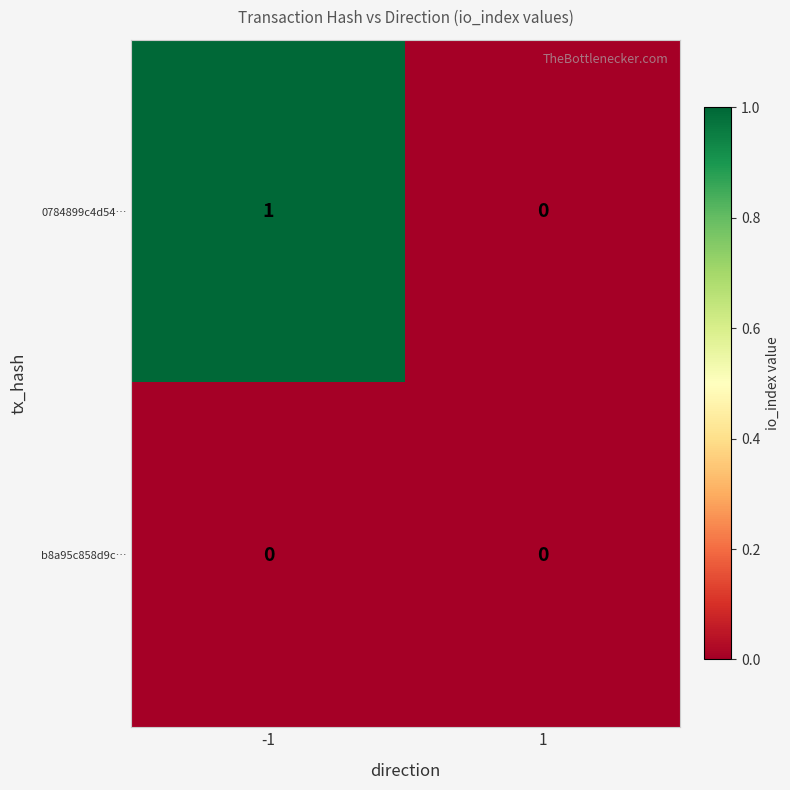

The value of b8a95c858d9c… at -1 is 0. True or false?

True